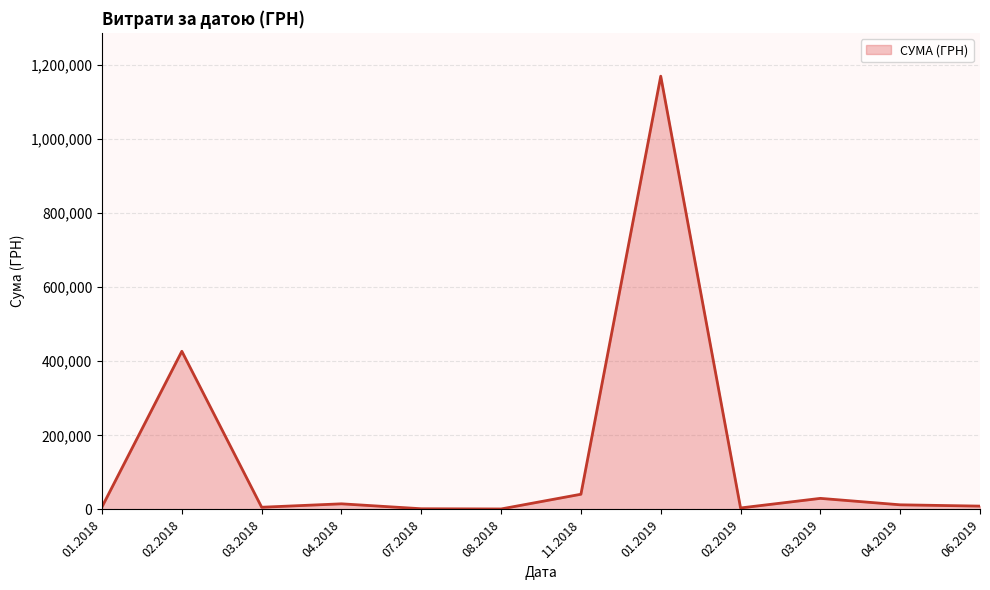

What is the maximum value shown in the chart?

1169681.1